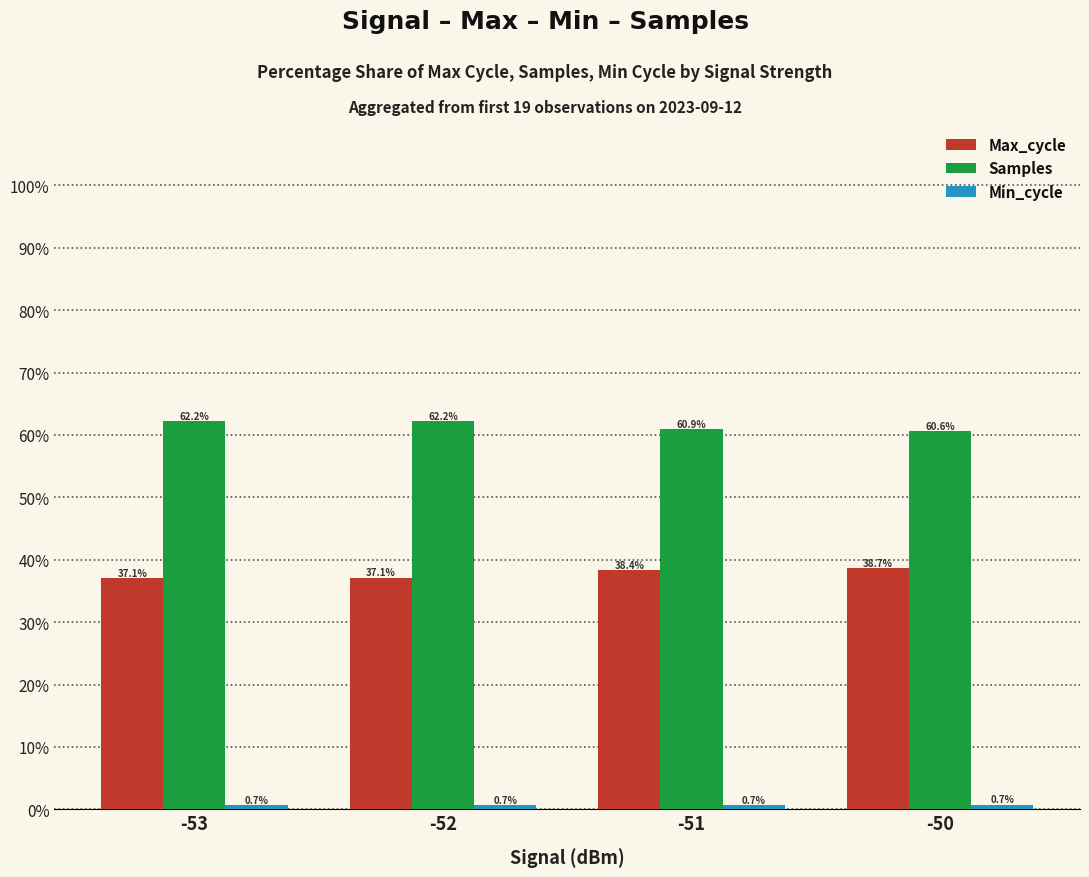

True or false: Samples has a value of 87.9 at -50.

False